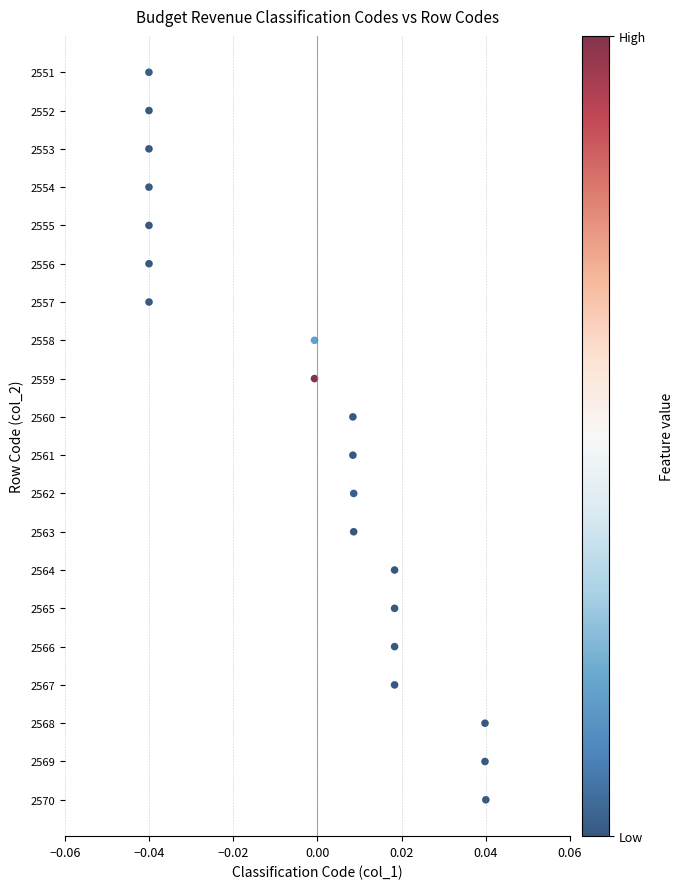

What is the range of Y values (max minus min)?

19